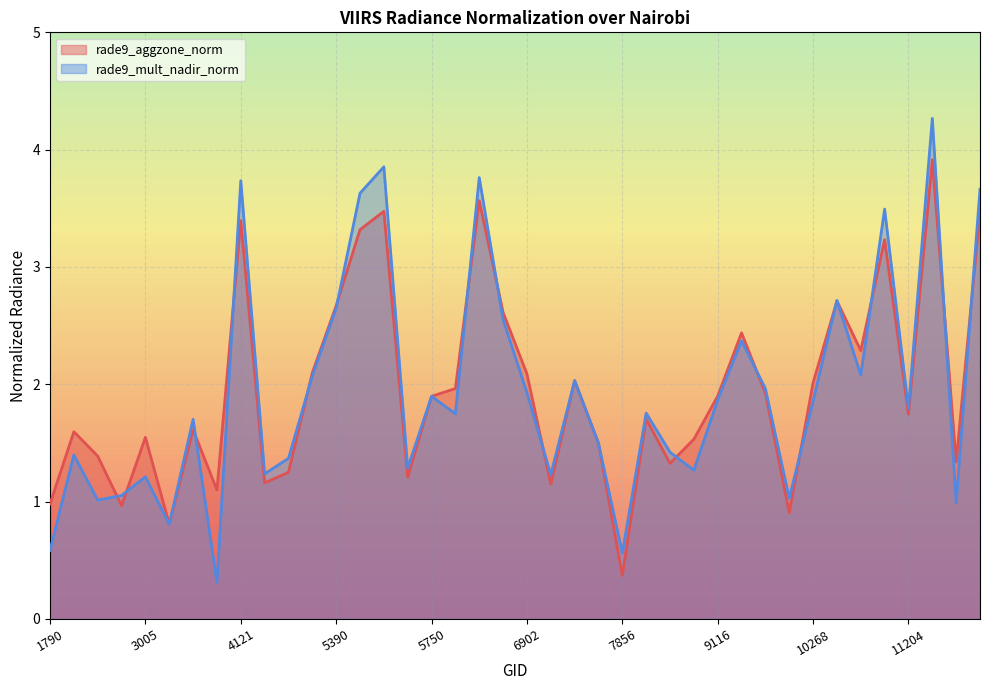

Reading left to right, what are all the values shown in this chart?

rade9_aggzone_norm: 1790=1.0	1988=1.6	2051=1.4	2960=1.0	3005=1.5	3185=0.8	3338=1.6	3464=1.1	4121=3.4	4193=1.2	5318=1.2	5354=2.1	5390=2.7	5426=3.3	5444=3.5	5723=1.2	5750=1.9	6803=2.0	6839=3.6	6866=2.6	6902=2.1	6938=1.2	6974=2.0	7649=1.5	7856=0.4	8063=1.7	8990=1.3	9080=1.5	9116=1.9	10079=2.4	10115=1.9	10187=0.9	10268=2.0	10412=2.7	10457=2.3	10475=3.2	11204=1.7	11285=3.9	11321=1.3	11375=3.5
rade9_mult_nadir_norm: 1790=0.6	1988=1.4	2051=1.0	2960=1.1	3005=1.2	3185=0.8	3338=1.7	3464=0.3	4121=3.7	4193=1.2	5318=1.4	5354=2.1	5390=2.6	5426=3.6	5444=3.9	5723=1.3	5750=1.9	6803=1.7	6839=3.8	6866=2.6	6902=1.9	6938=1.2	6974=2.0	7649=1.5	7856=0.6	8063=1.8	8990=1.4	9080=1.3	9116=1.9	10079=2.4	10115=2.0	10187=1.0	10268=1.9	10412=2.7	10457=2.1	10475=3.5	11204=1.8	11285=4.3	11321=1.0	11375=3.7